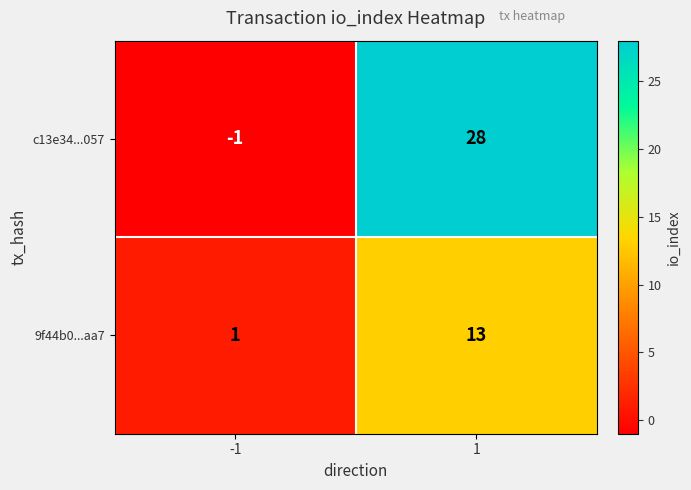

The value of c13e34...057 at -1 is -1. True or false?

True